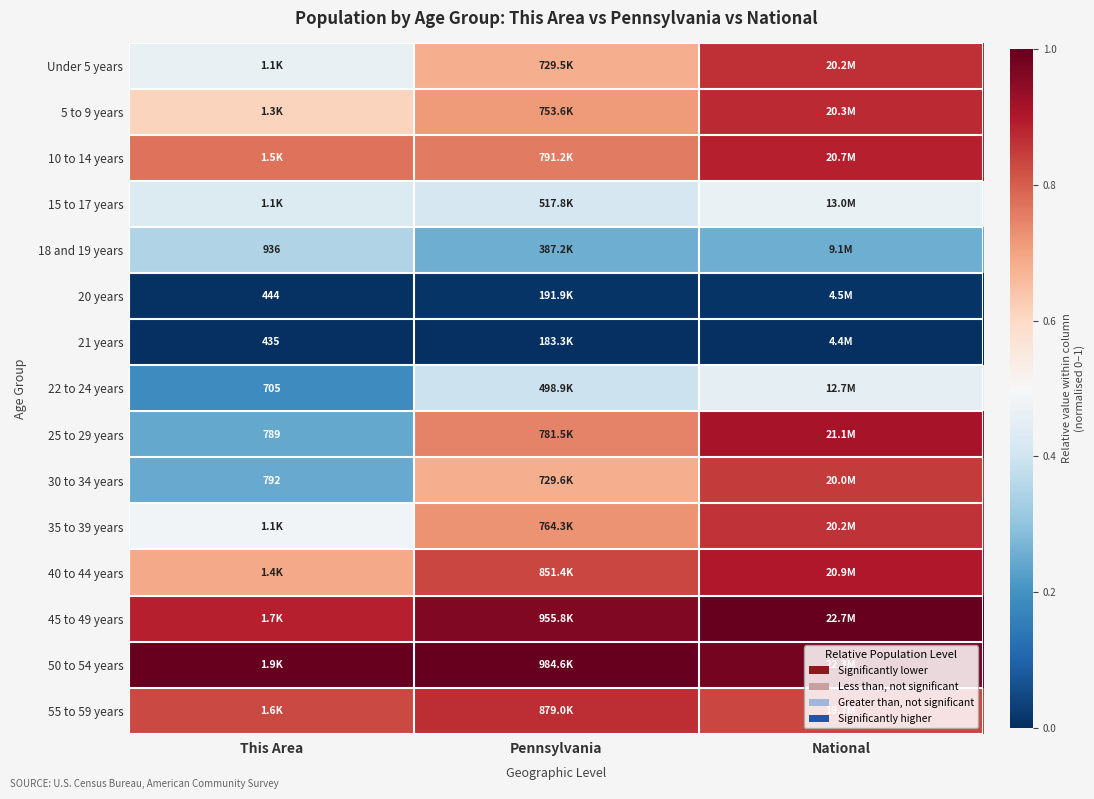

True or false: 18 and 19 years has a value of 0.3 at National.

True